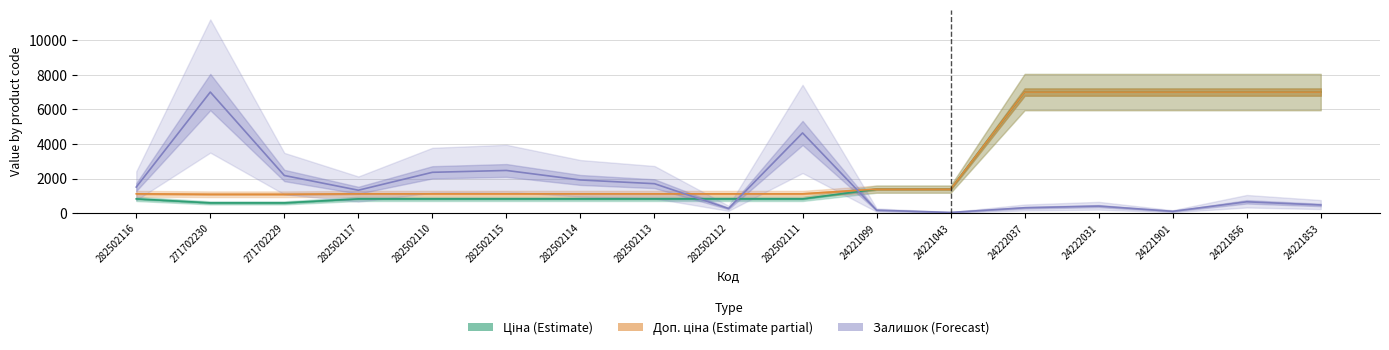

At which label does Доп. ціна (Estimate partial) reach its minimum?

271702230